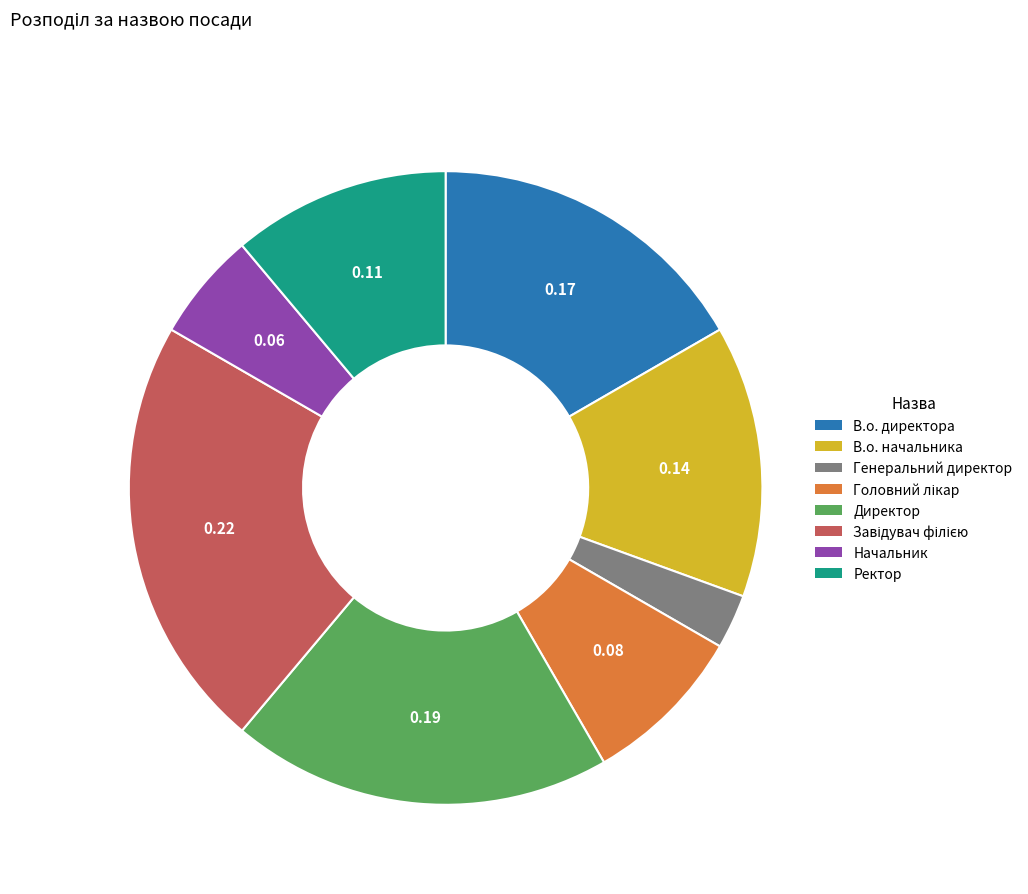

Does any single category account for the majority?

No